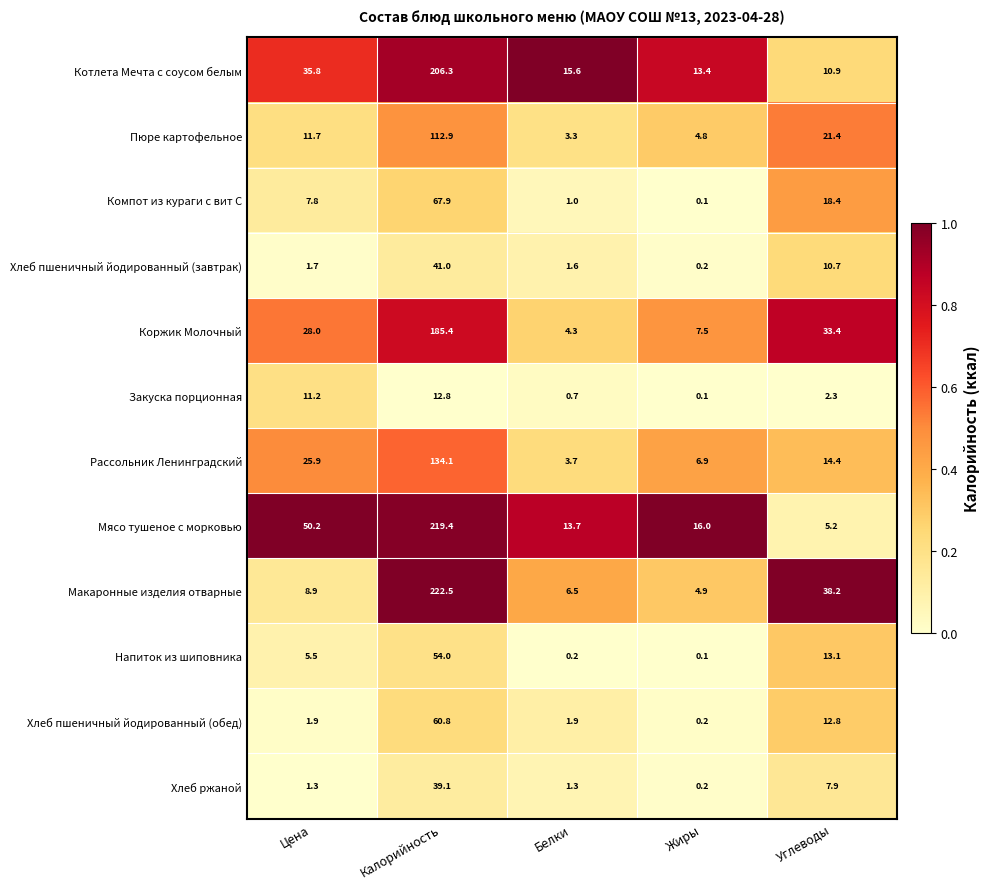

What is the difference between the Котлета Мечта с соусом белым values at Жиры and Цена?

22.4